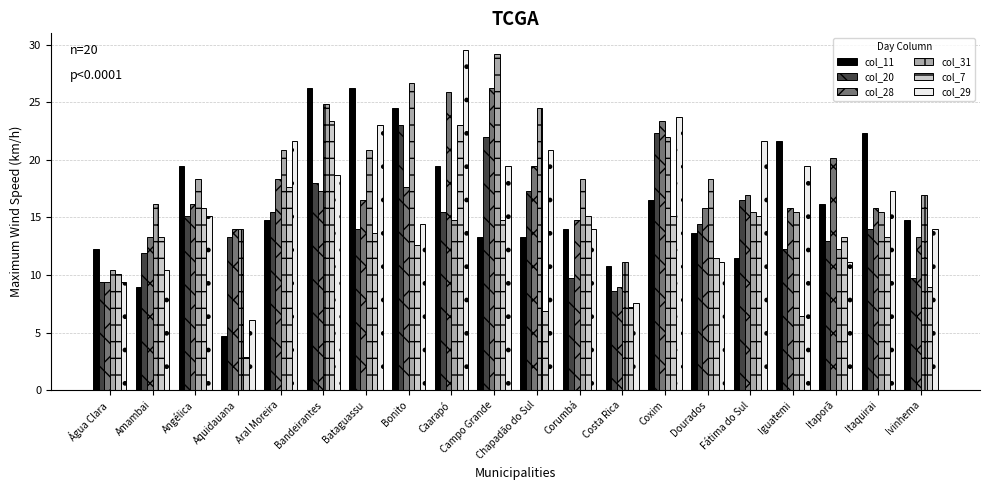

What is the value of the col_28 bar at the 8th from the left?

17.6